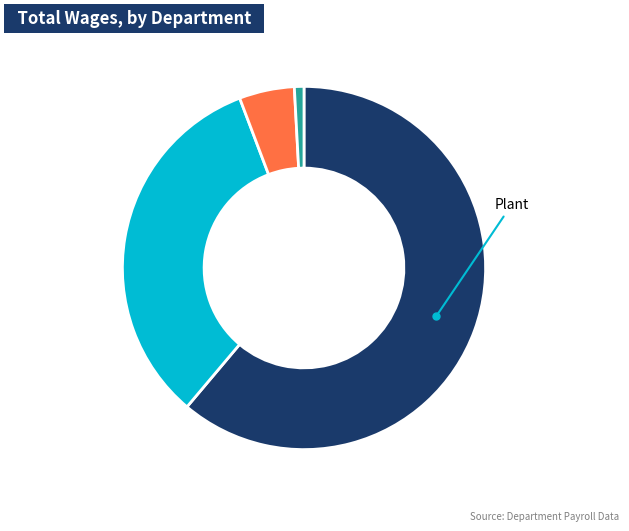

Does any single category account for the majority?

Yes